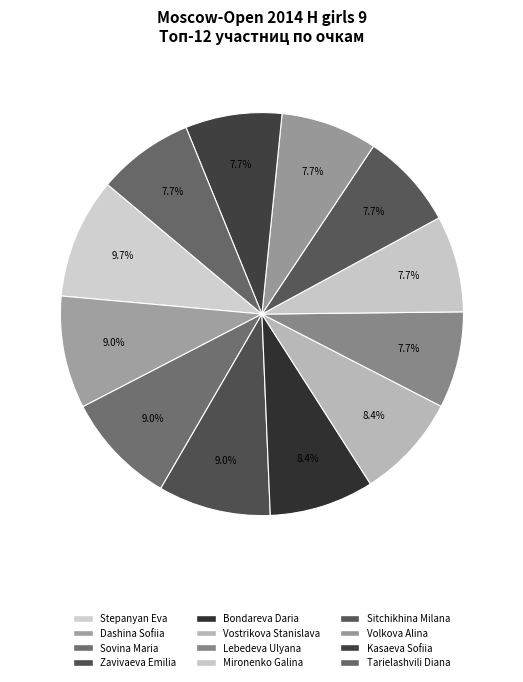

To the nearest percent, what is the difference between the Lebedeva Ulyana and Zavivaeva Emilia slice percentages?

1%